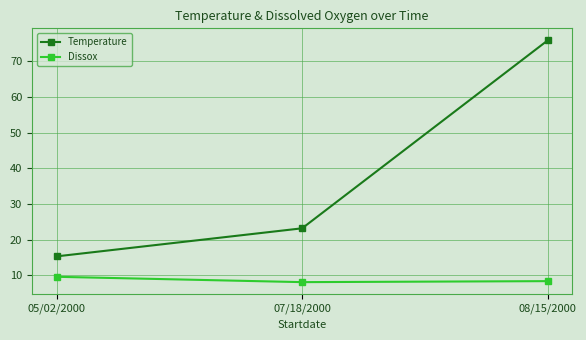

What is the label of the 1st point from the left?

05/02/2000